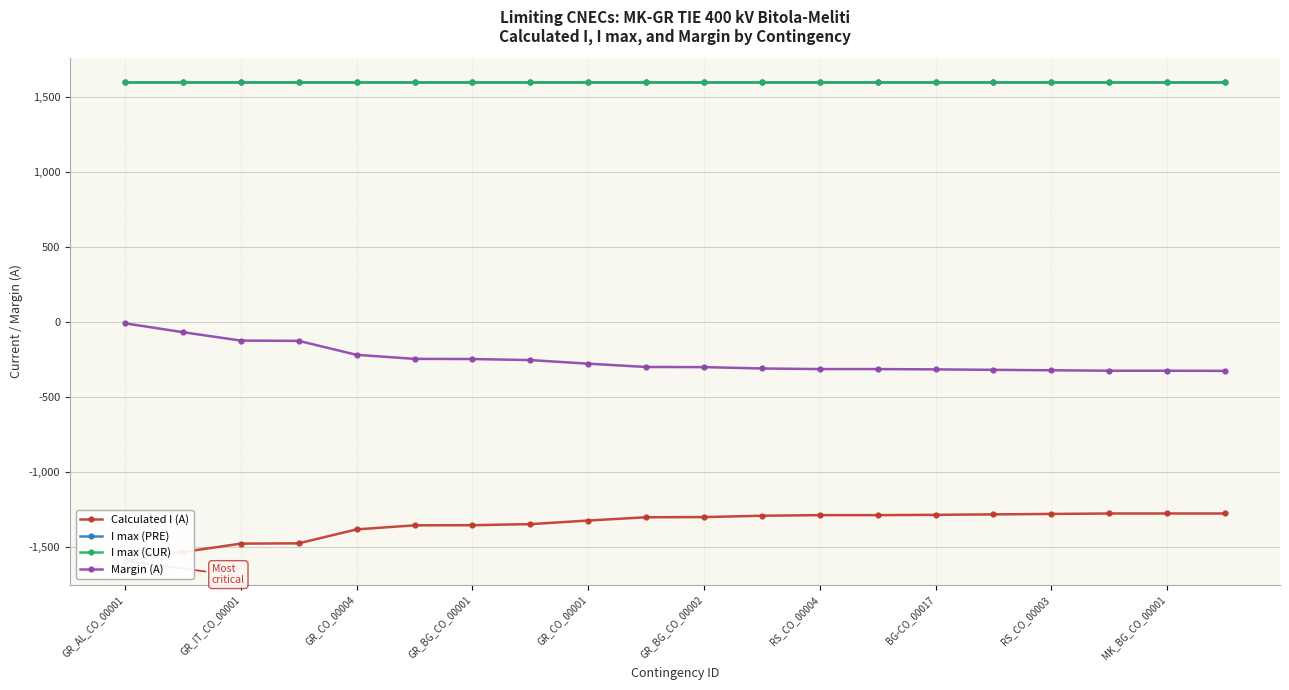

What is the spread (max minus min) of values at GR_CO_00004?

2982